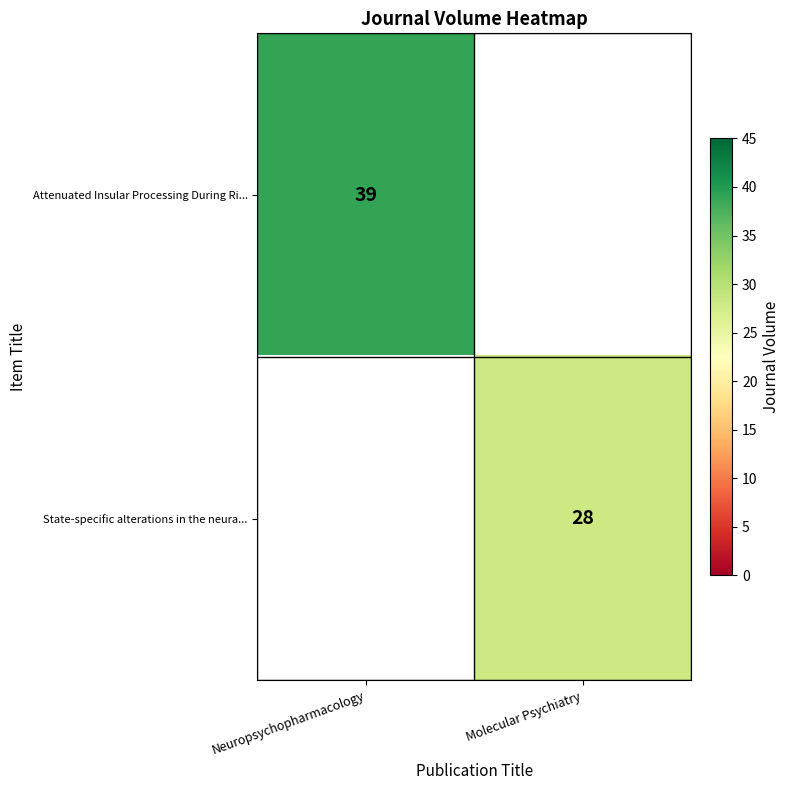

Is the value of State-specific alterations in the neura... at Molecular Psychiatry greater than the value of Attenuated Insular Processing During Ri... at Neuropsychopharmacology?

No